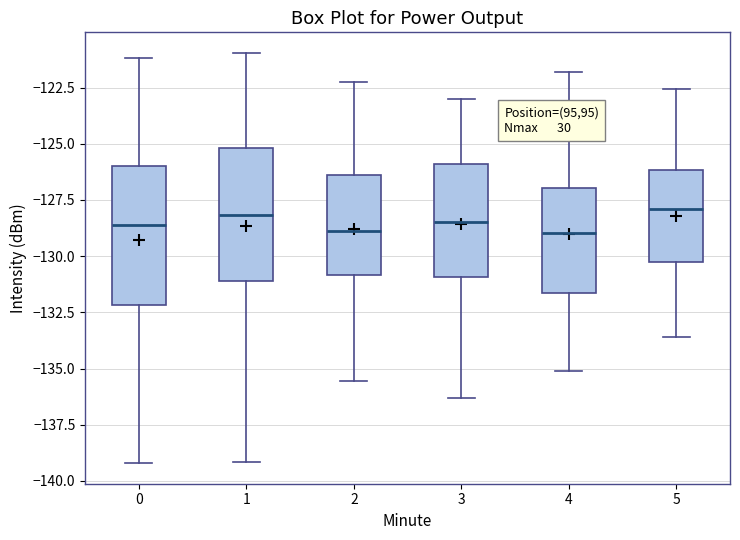

Where is the lower edge of the box at x = 5 on the y-axis? The values are not printed on the chart, so give them approximately, as read against the axis.

-130.0